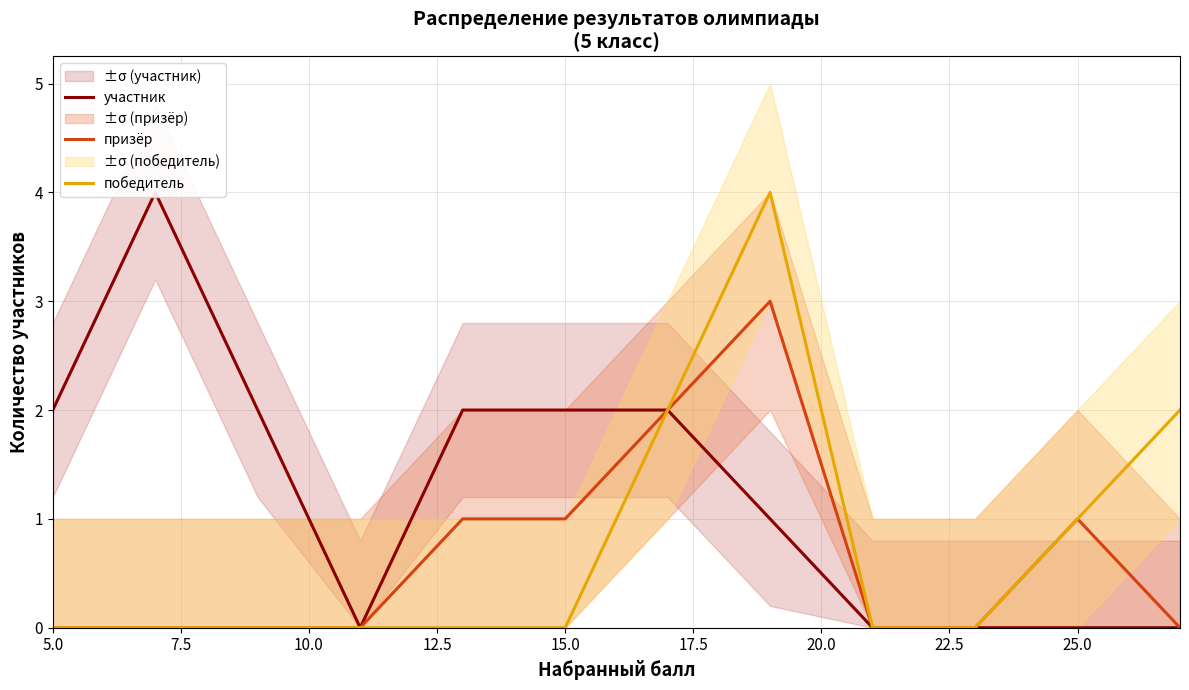

What is the sum of all победитель values?

9